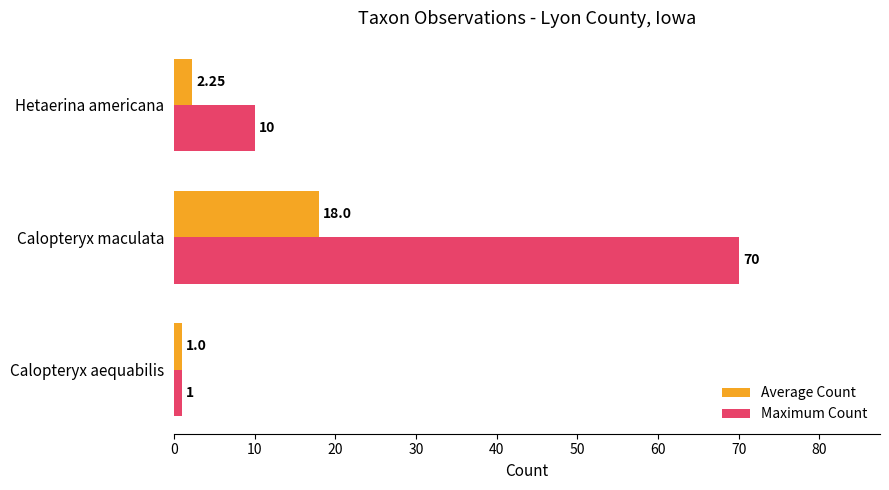

Which category has the highest value in the Average Count series?

Calopteryx maculata